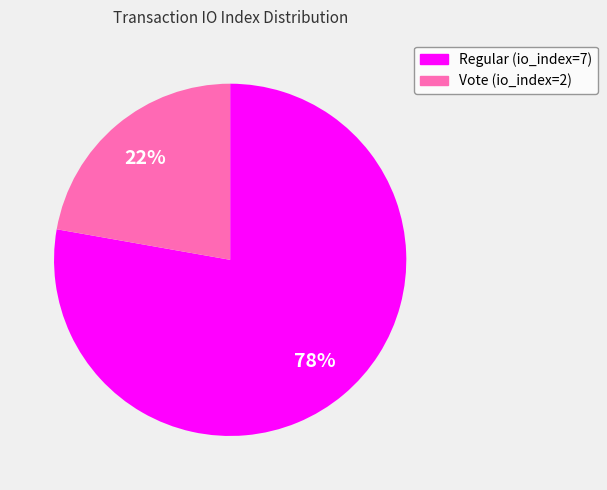

Is there any slice that represents more than half of the pie?

Yes